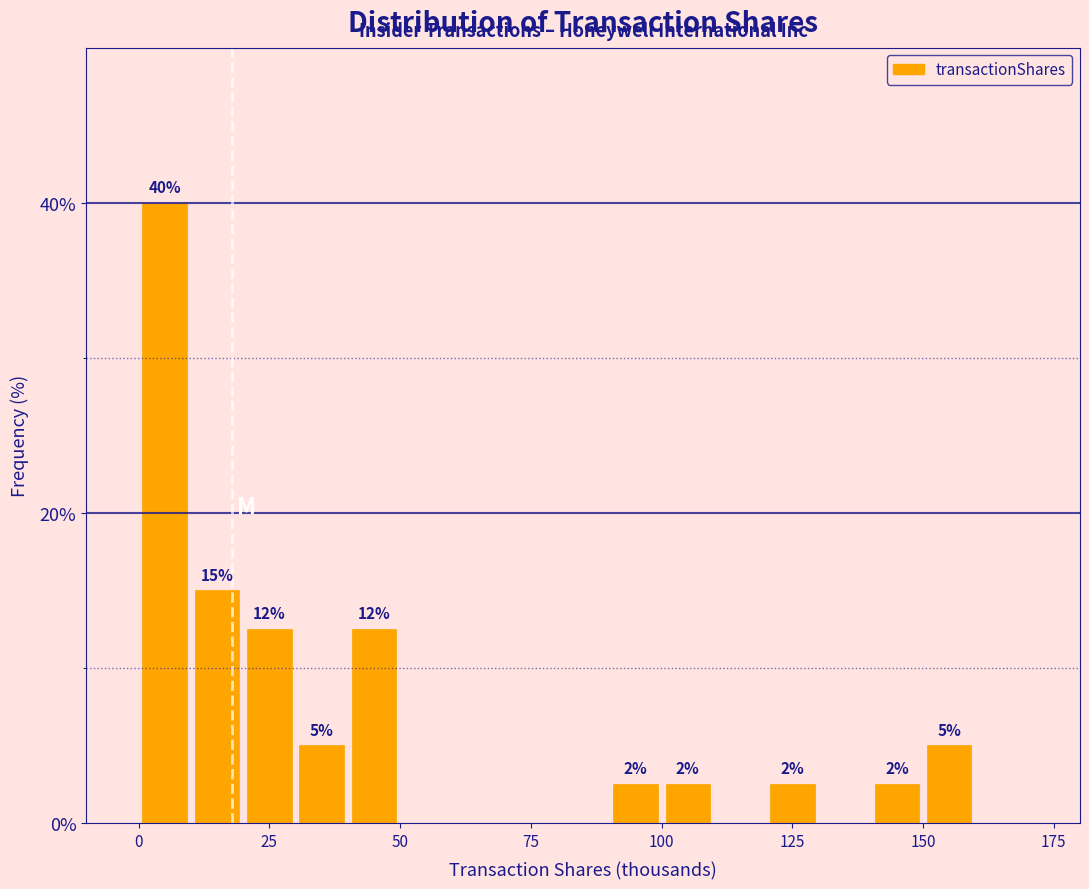

Around what value on the x-axis is the tallest bar? Give the approximate position of its centre, as read against the axis.

5